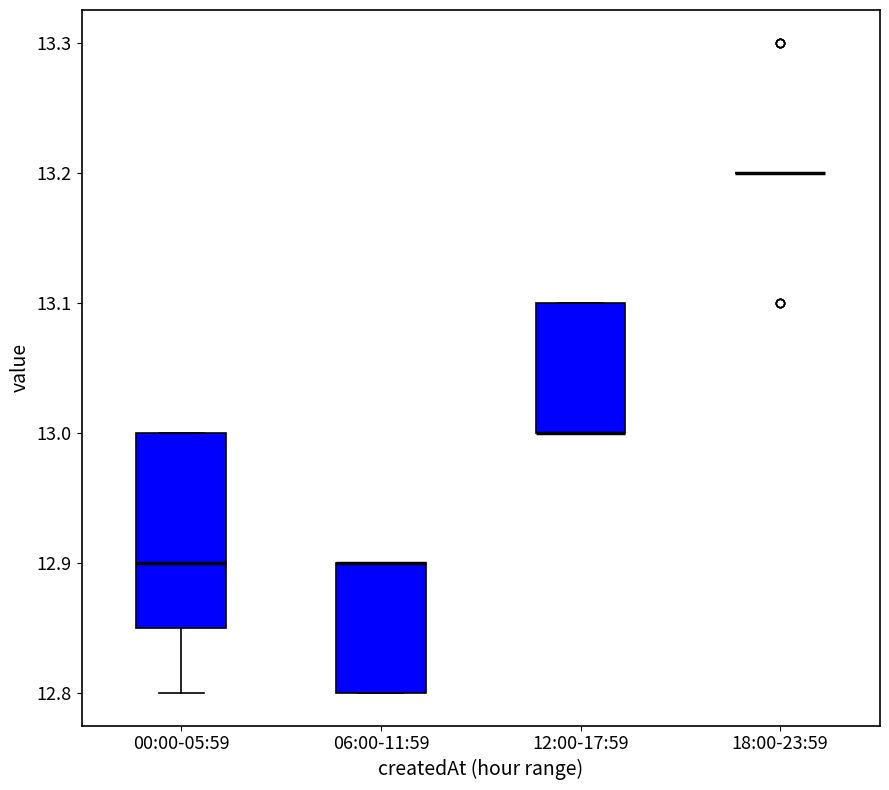

Reading left to right, transcribe this box plot: for each box, give where its median line is, the range the box spans, and where its two whiskers end, as read against the y-axis. The values are not printed on the chart, so give them approximately, as read against the axis.

00:00-05:59: median 12.90, box 12.85 to 13.00, whiskers 12.80 to 13.00
06:00-11:59: median 12.90 (drawn on the box's upper edge), box 12.80 to 12.90, whiskers 12.80 to 12.90
12:00-17:59: median 13.00 (drawn on the box's lower edge), box 13.00 to 13.10, whiskers 13.00 to 13.10
18:00-23:59: box collapsed to a line at 13.20, whiskers 13.20 to 13.20